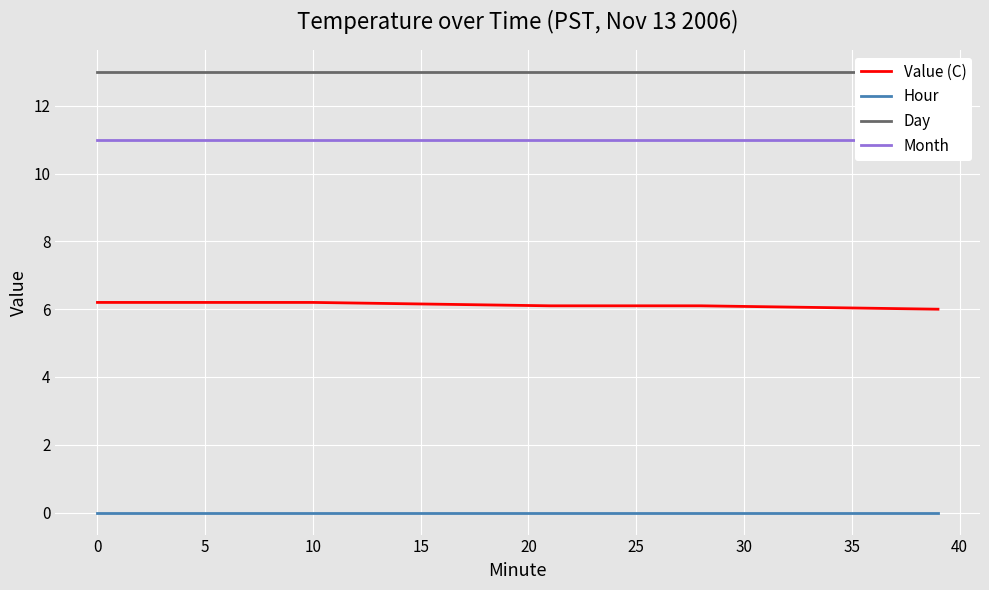

Count the number of categories in the chart.

20